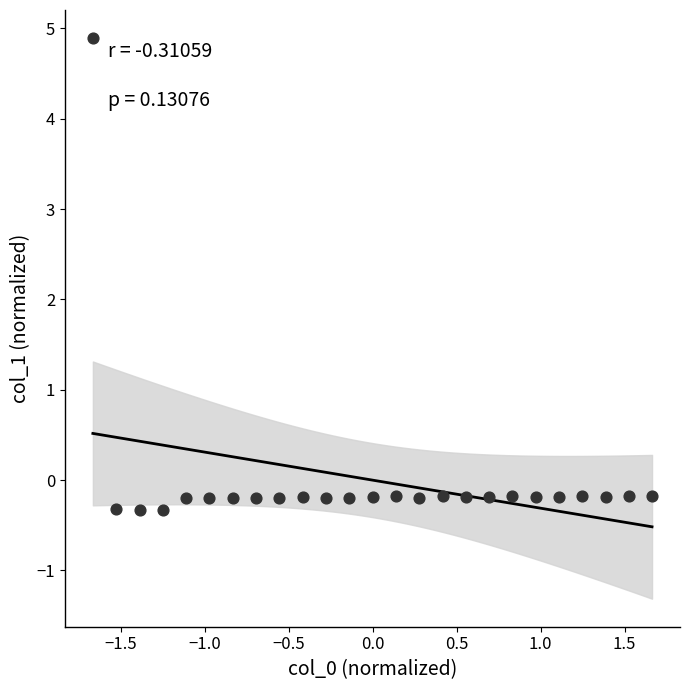

What is the range of X values (max minus min)?

3.3